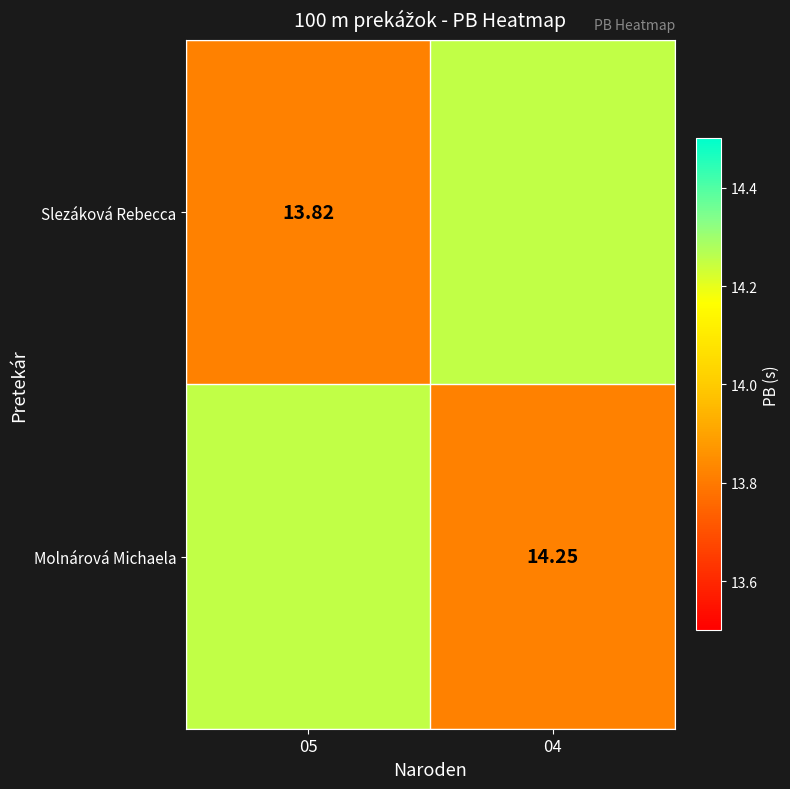

At which label does Slezáková Rebecca first exceed 14?

04